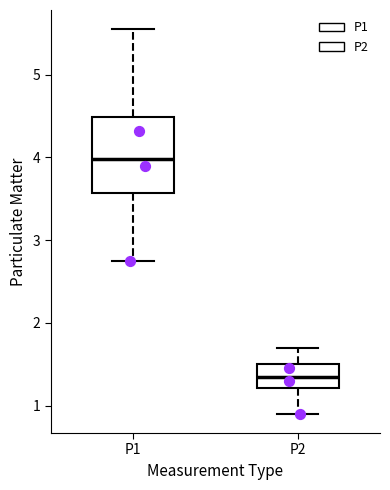

Reading left to right, read every box against the y-axis: the position of its median line, the range the box covers, and the ends of its whiskers. The values are not printed on the chart, so give them approximately, as read against the axis.

P1: median 4.0, box 3.6 to 4.5, whiskers 2.8 to 5.6
P2: median 1.4, box 1.2 to 1.5, whiskers 0.9 to 1.7